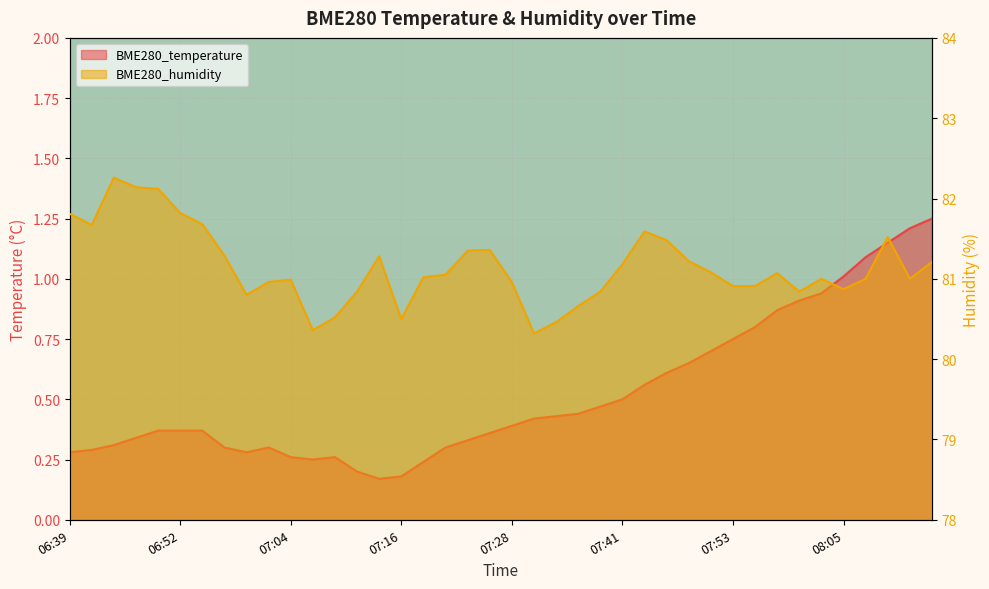

True or false: BME280_humidity and BME280_temperature cross at least once.

False